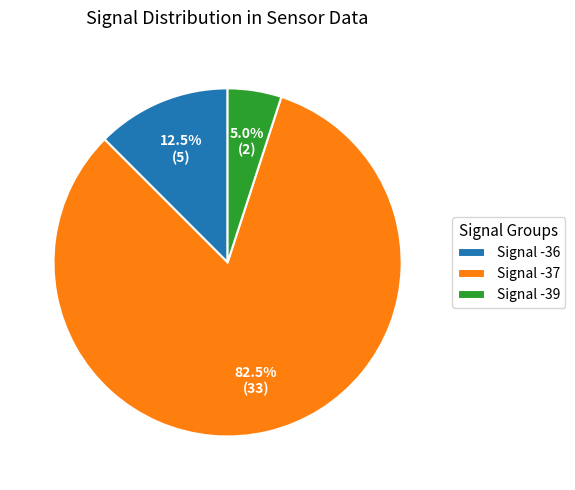

Between Signal -39 and Signal -36, which is larger?

Signal -36